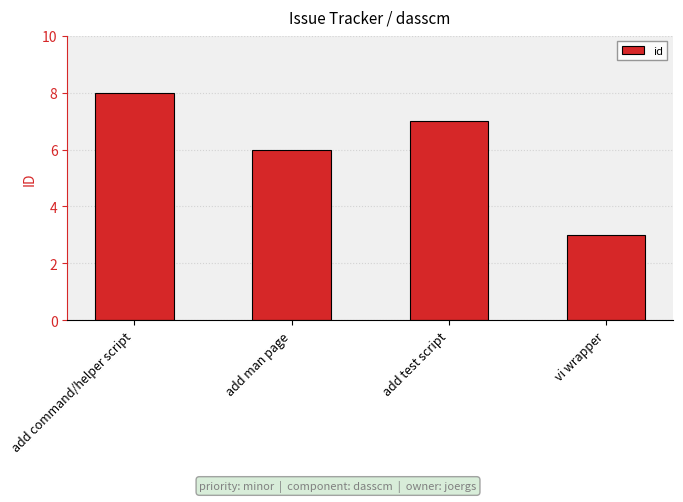

How many values are below 7?

2